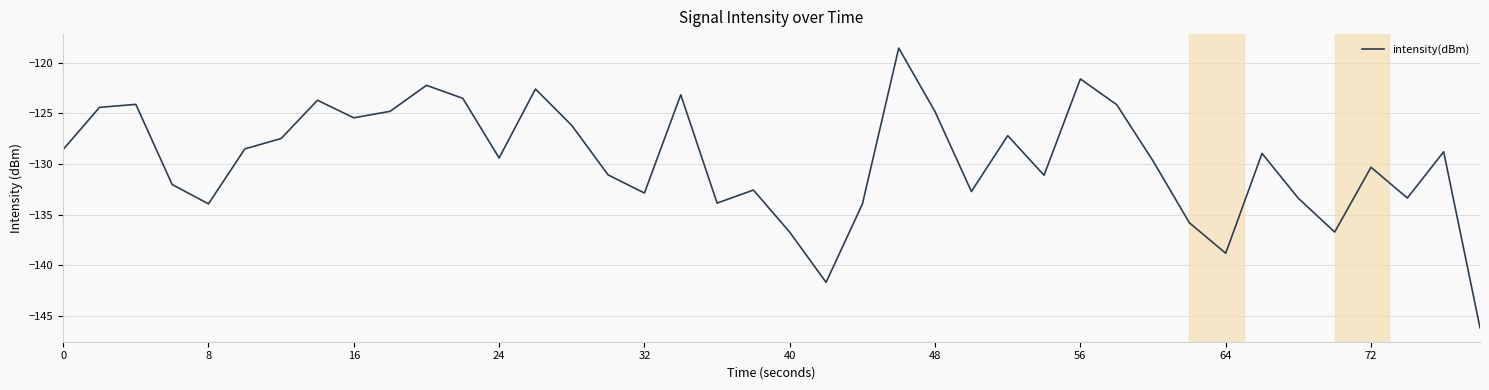

What is the minimum value shown in the chart?

-146.2